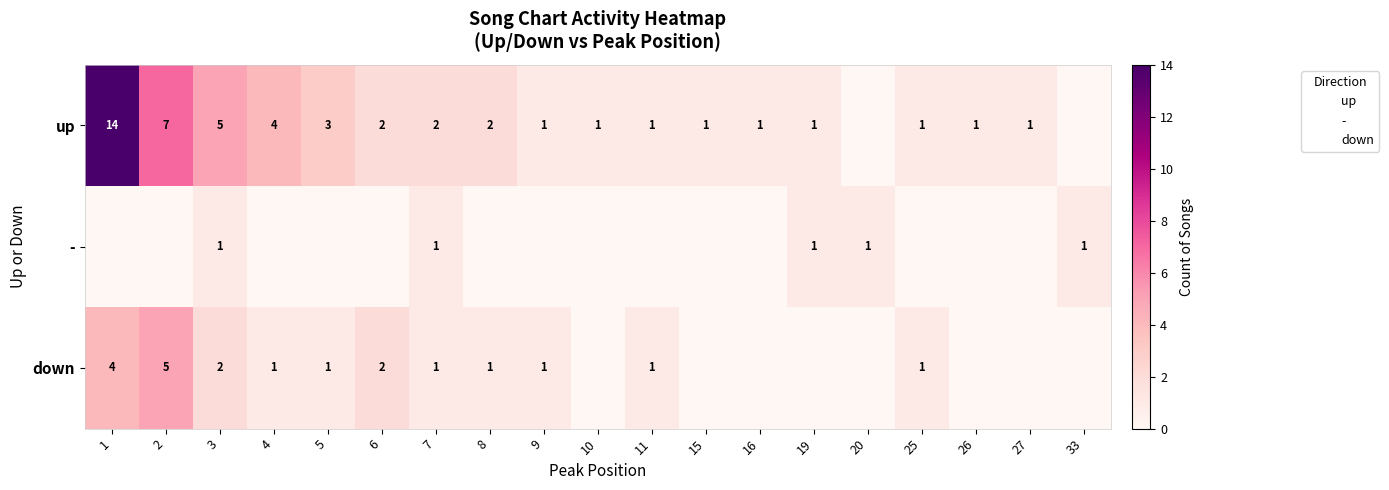

At which category is the sum across all series the highest?

1